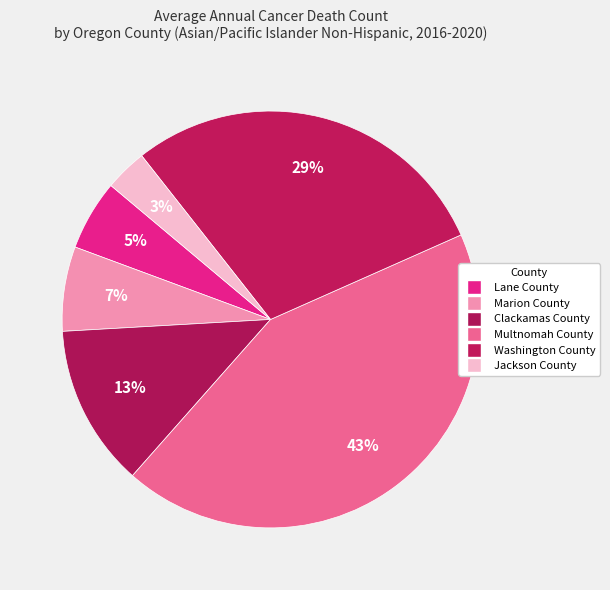

Rank the categories by value from highest to lowest.

Multnomah County, Washington County, Clackamas County, Marion County, Lane County, Jackson County